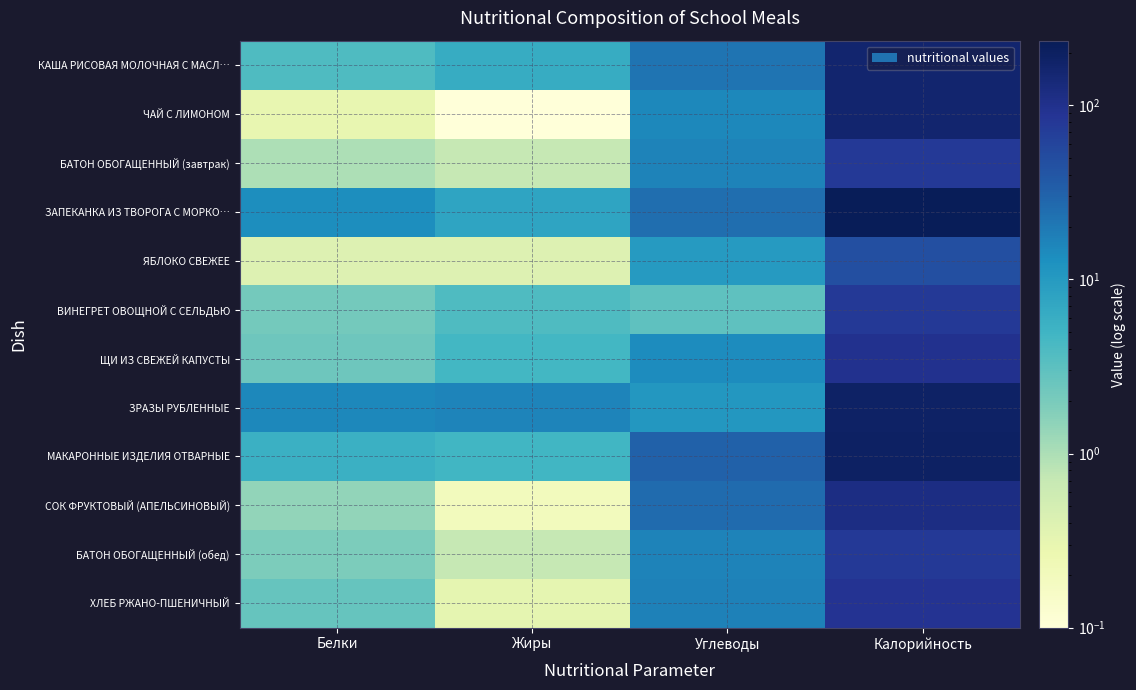

Reading left to right, list all the values displayed in this chart.

КАША РИСОВАЯ МОЛОЧНАЯ С МАСЛ…: Белки=3.9	Жиры=6.3	Углеводы=21.6	Калорийность=159.0
ЧАЙ С ЛИМОНОМ: Белки=0.3	Жиры=0.1	Углеводы=15.2	Калорийность=162.0
БАТОН ОБОГАЩЕННЫЙ (завтрак): Белки=1.0	Жиры=0.7	Углеводы=16.4	Калорийность=78.0
ЗАПЕКАНКА ИЗ ТВОРОГА С МОРКО…: Белки=13.5	Жиры=7.8	Углеводы=24.8	Калорийность=235.0
ЯБЛОКО СВЕЖЕЕ: Белки=0.4	Жиры=0.4	Углеводы=9.8	Калорийность=47.0
ВИНЕГРЕТ ОВОЩНОЙ С СЕЛЬДЬЮ: Белки=2.2	Жиры=3.8	Углеводы=3.0	Калорийность=78.0
ЩИ ИЗ СВЕЖЕЙ КАПУСТЫ: Белки=2.4	Жиры=4.6	Углеводы=13.8	Калорийность=96.0
ЗРАЗЫ РУБЛЕННЫЕ: Белки=15.1	Жиры=16.0	Углеводы=10.8	Калорийность=189.0
МАКАРОННЫЕ ИЗДЕЛИЯ ОТВАРНЫЕ: Белки=5.5	Жиры=4.8	Углеводы=31.3	Калорийность=191.0
СОК ФРУКТОВЫЙ (АПЕЛЬСИНОВЫЙ): Белки=1.4	Жиры=0.2	Углеводы=26.4	Калорийность=114.0
БАТОН ОБОГАЩЕННЫЙ (обед): Белки=1.9	Жиры=0.7	Углеводы=16.4	Калорийность=78.0
ХЛЕБ РЖАНО-ПШЕНИЧНЫЙ: Белки=2.7	Жиры=0.3	Углеводы=17.0	Калорийность=90.0